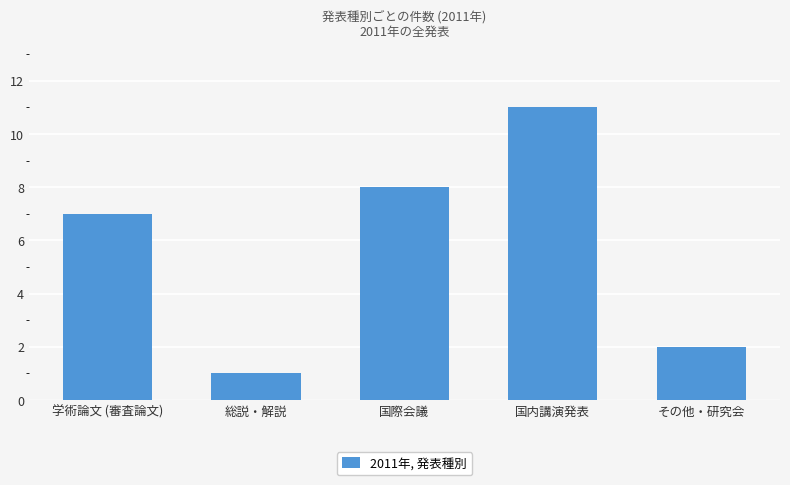

What is the smallest value displayed?

1